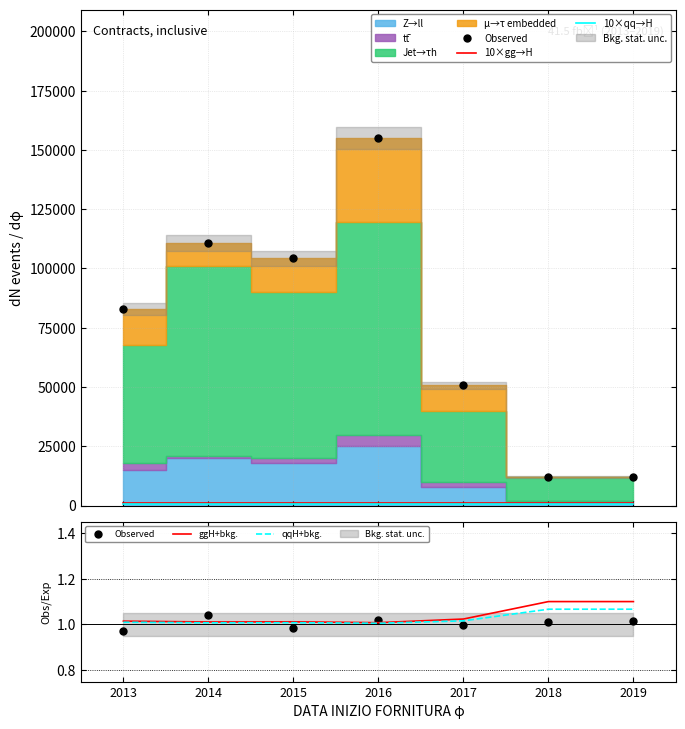

In Observed, how many points are higher than both neighbors (excluding endpoints)?

2